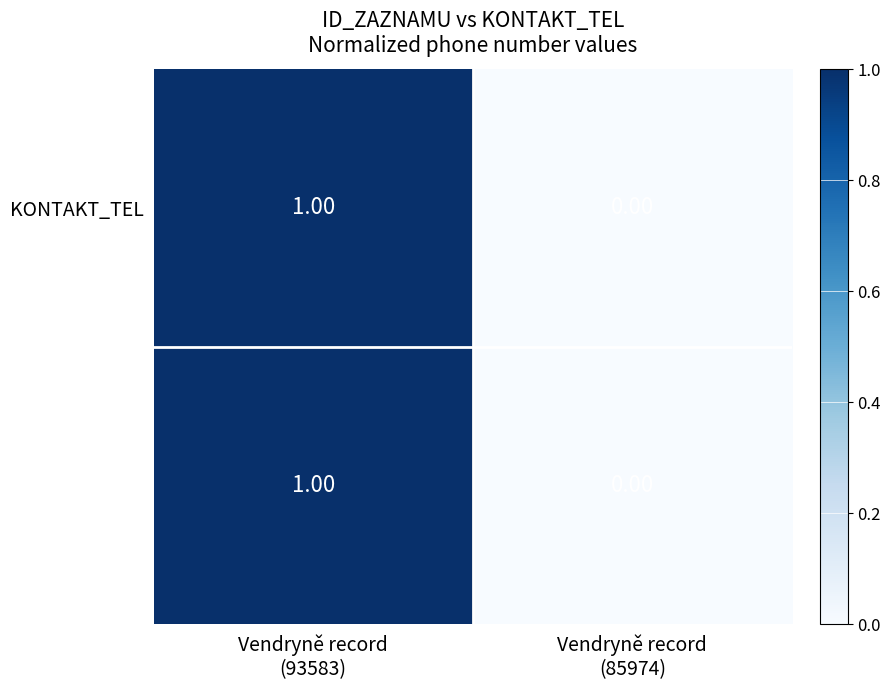

Count the number of data series in this chart.

2